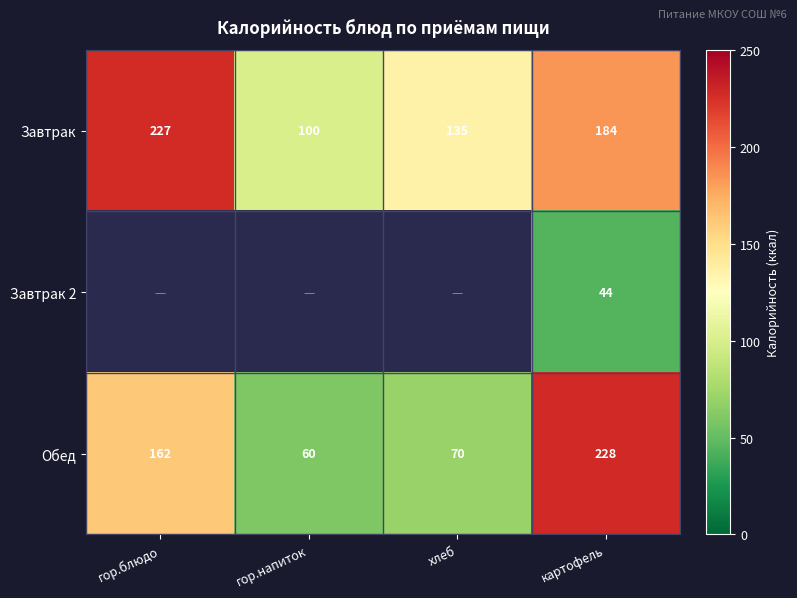

What is the sum of the Завтрак values at картофель and хлеб?

319